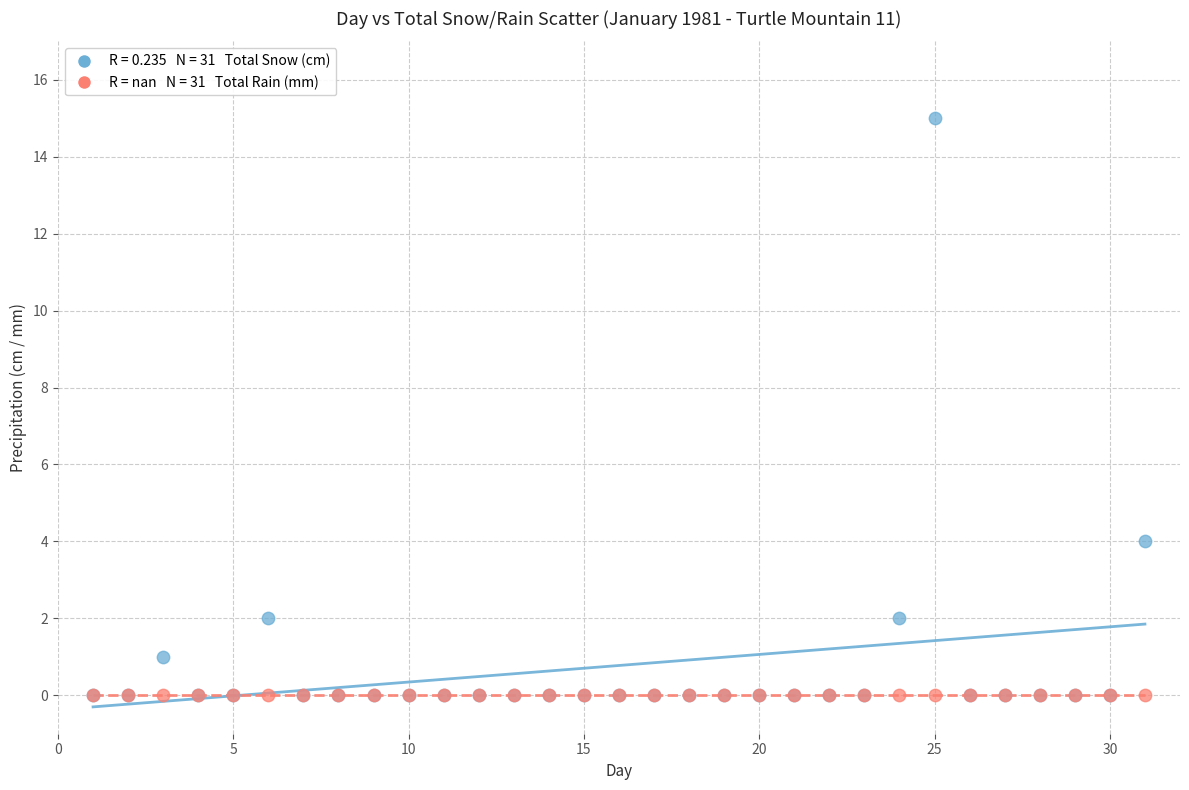

Across all series, what Y value is closest to 7?

4